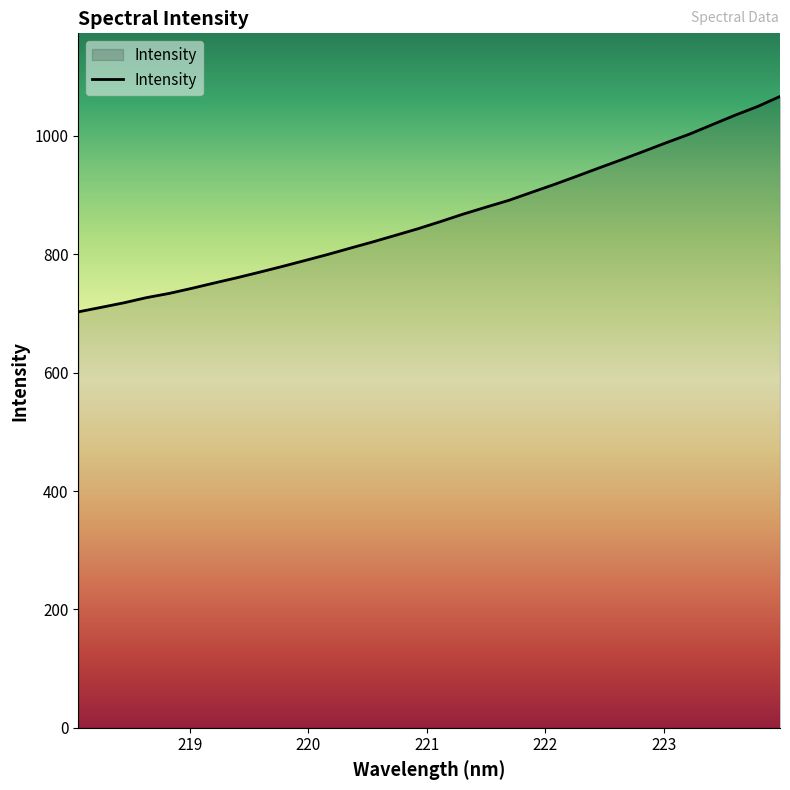

What is the difference between the maximum and minimum values?

364.0